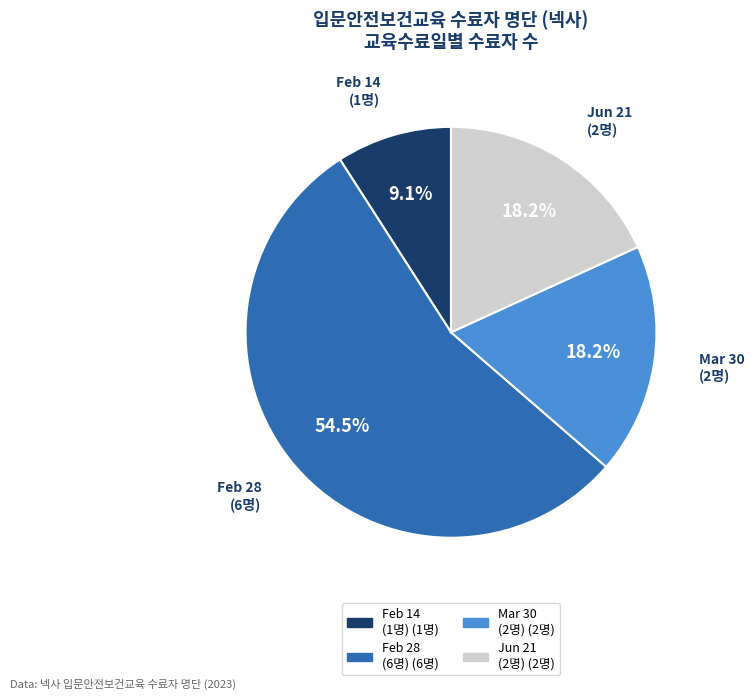

Does any single category account for the majority?

Yes